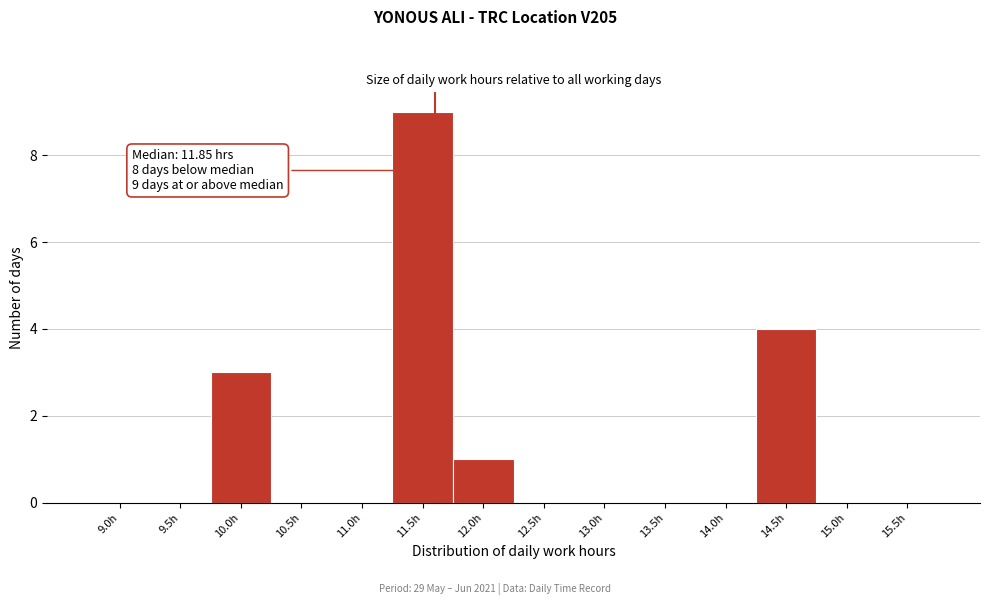

Reading left to right, transcribe all the data shown in this chart.

9.0h=0	9.5h=0	10.0h=3	10.5h=0	11.0h=0	11.5h=9	12.0h=1	12.5h=0	13.0h=0	13.5h=0	14.0h=0	14.5h=4	15.0h=0	15.5h=0